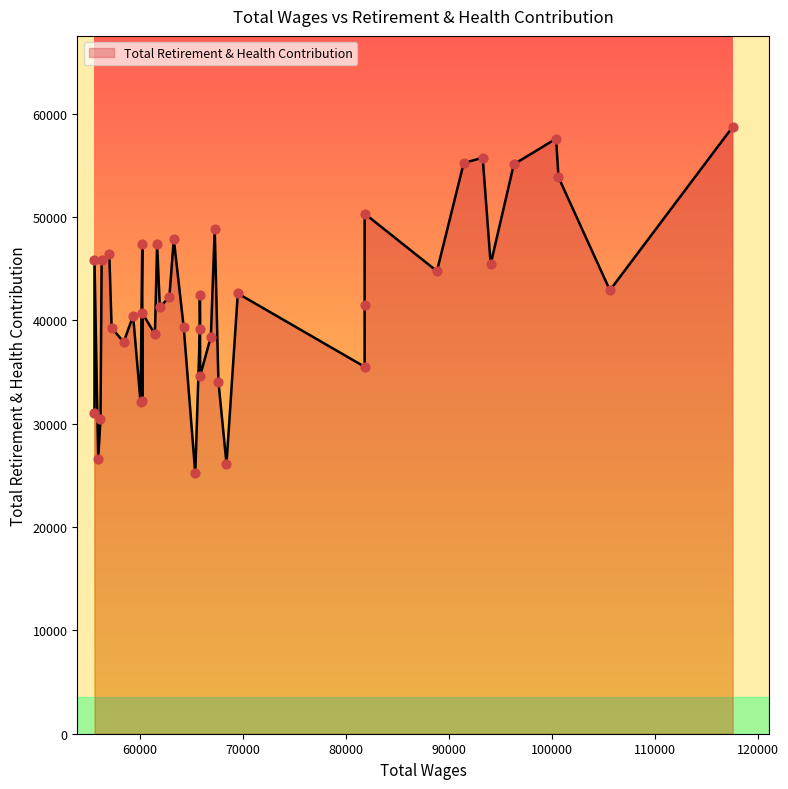

Which has a higher value, 60086.0 or 81836.0?

81836.0